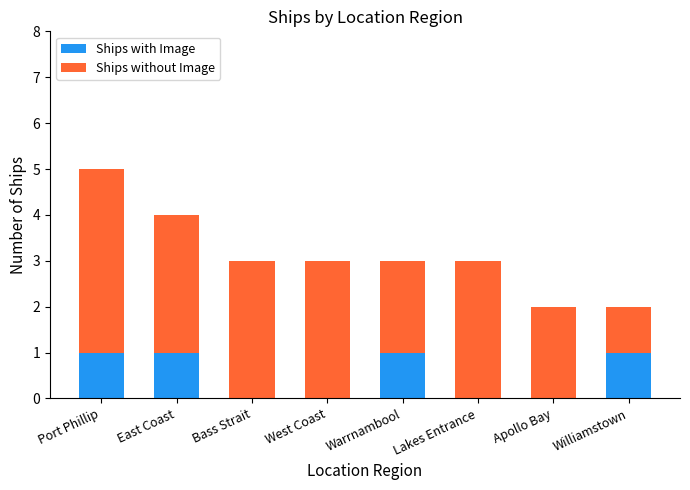

What is the total value across all series at Lakes Entrance?

3